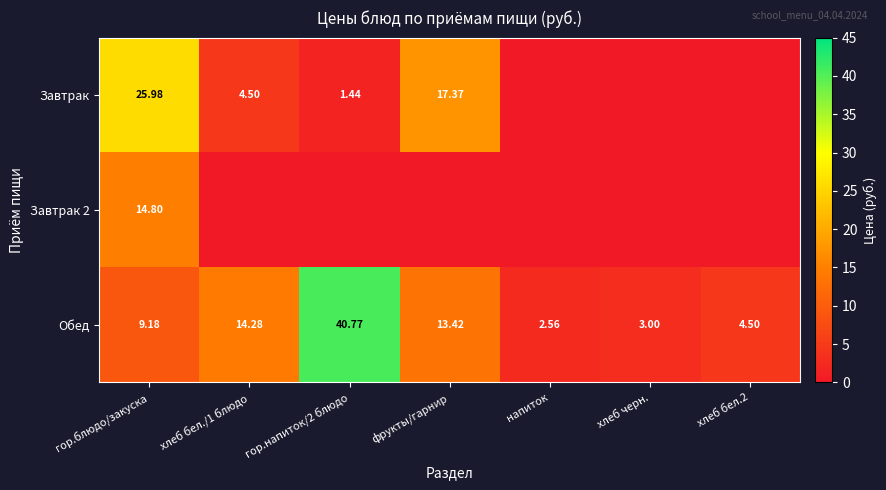

At which label does Обед first exceed 9?

гор.блюдо/закуска